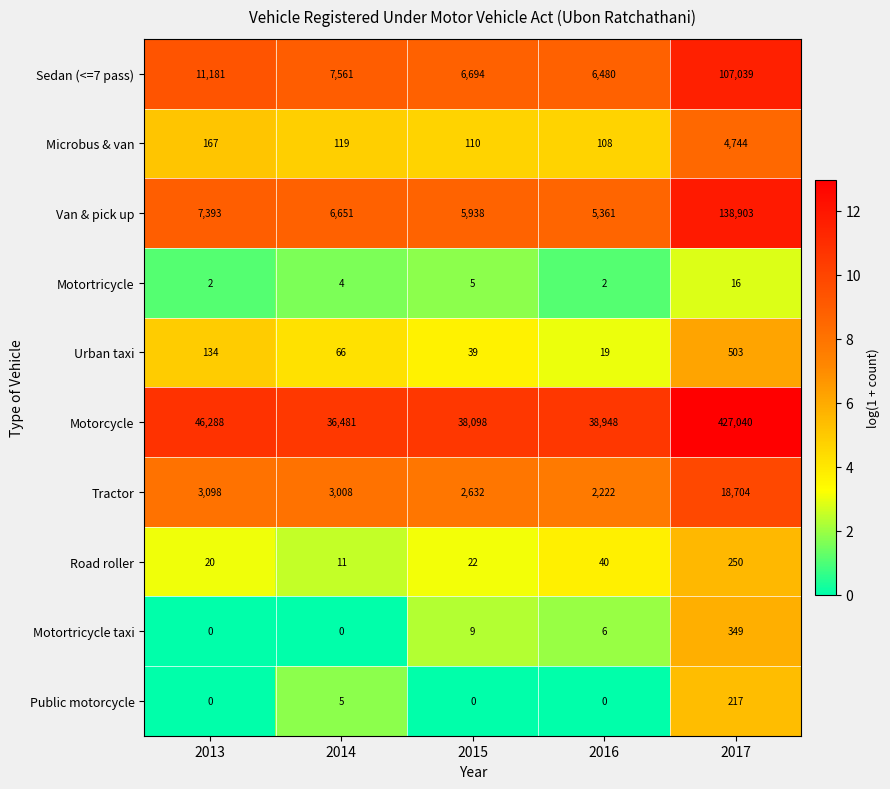

Which series has the largest total across all categories?

Motorcycle